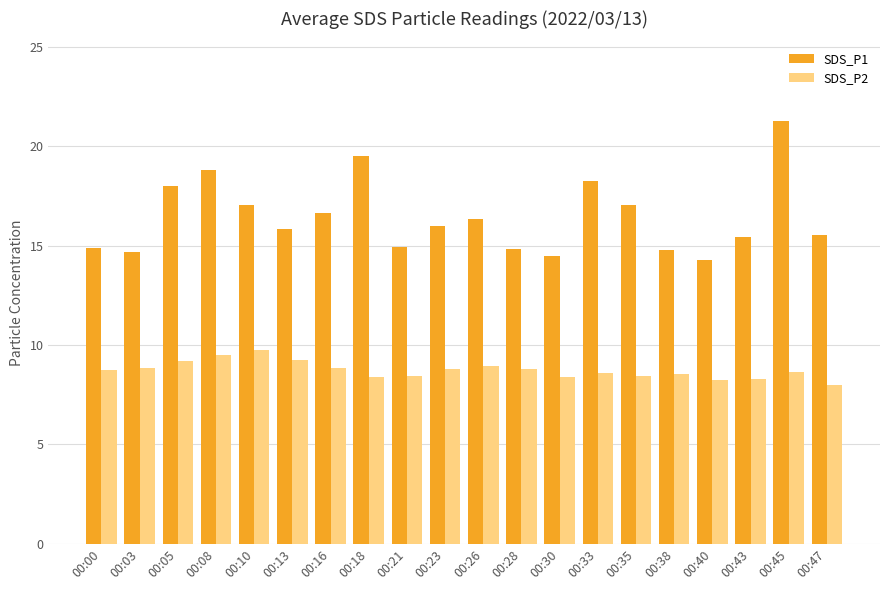

List the series in order of their peak value, lowest first.

SDS_P2, SDS_P1